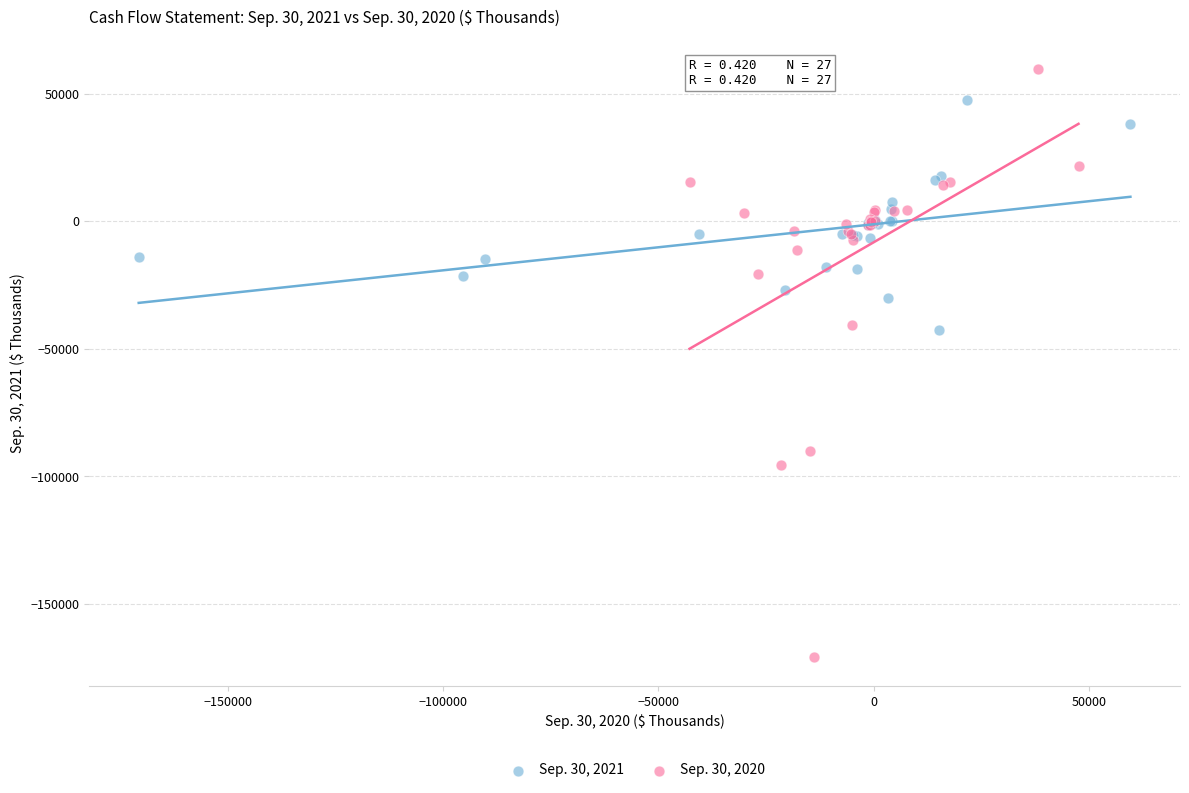

Which series reaches the minimum Y coordinate?

Sep. 30, 2020